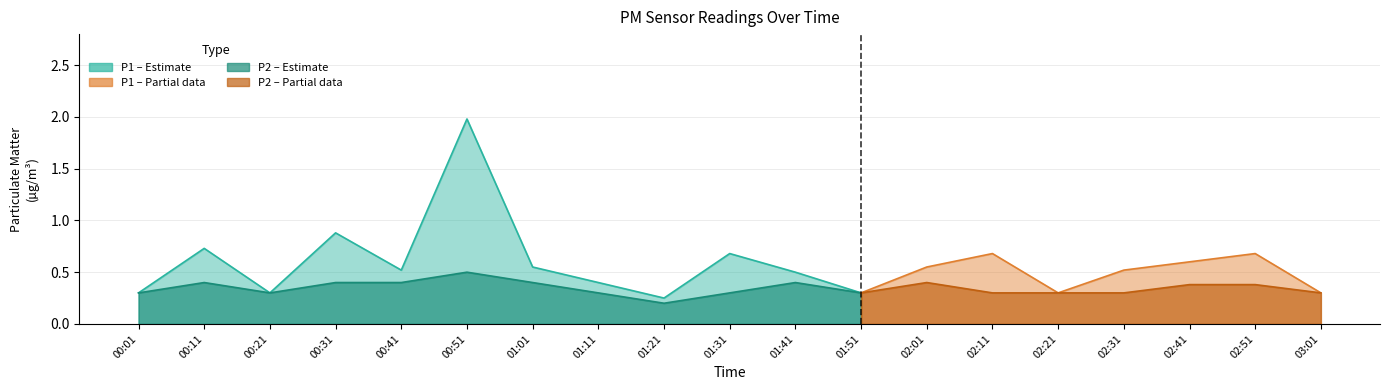

True or false: P1 and P2 intersect in this chart.

False